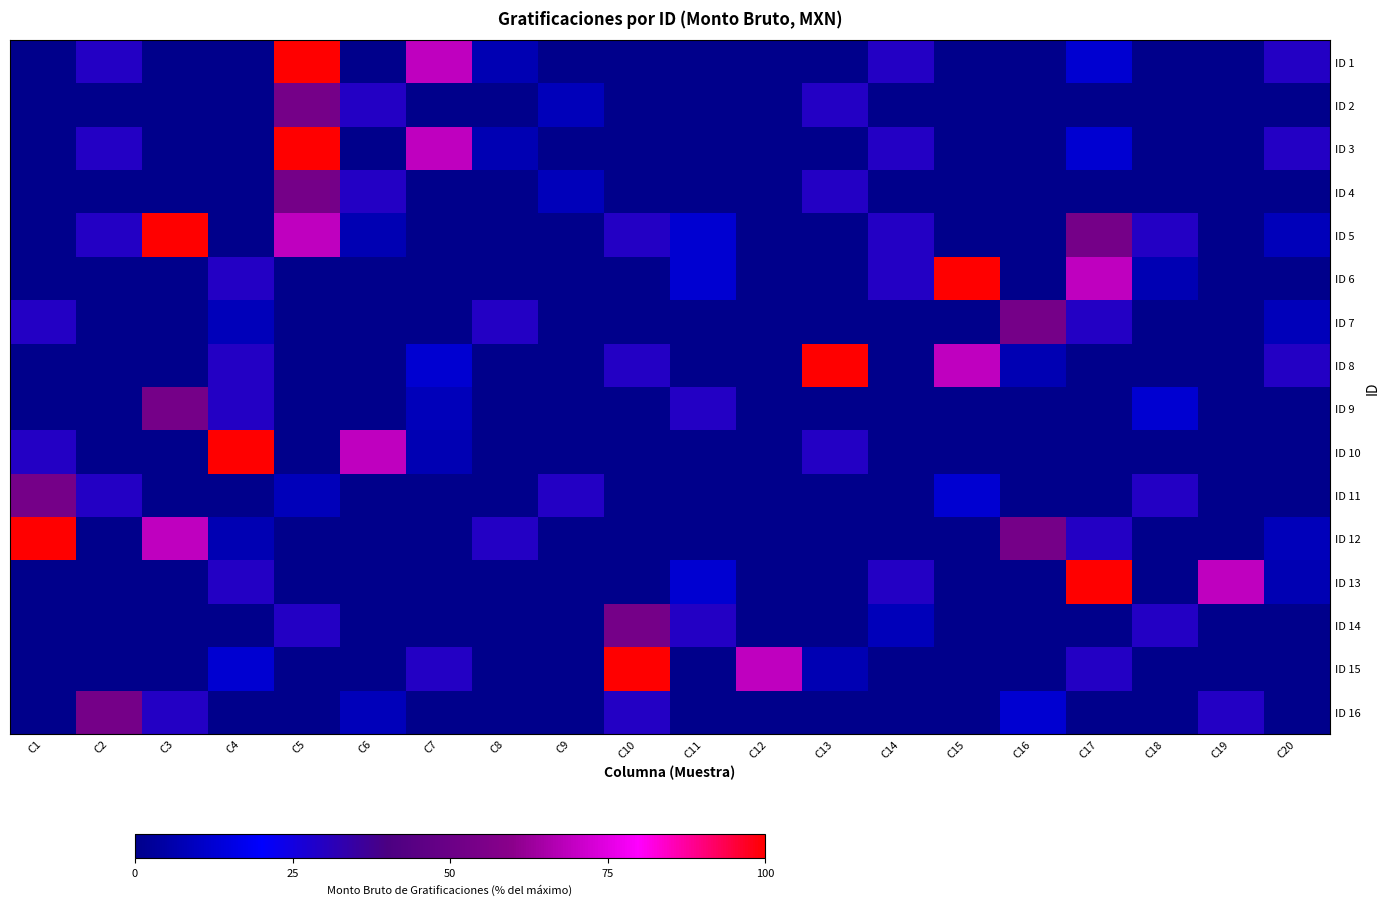

How many series are shown in this chart?

16